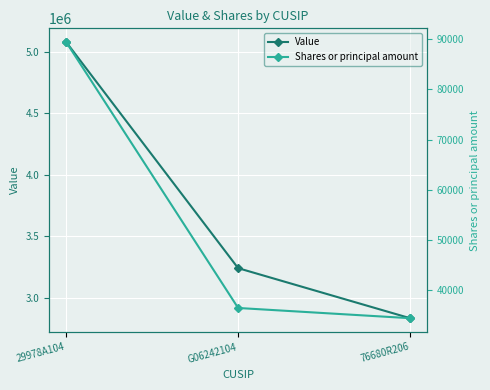

Which category has the highest value across all series?

29978A104